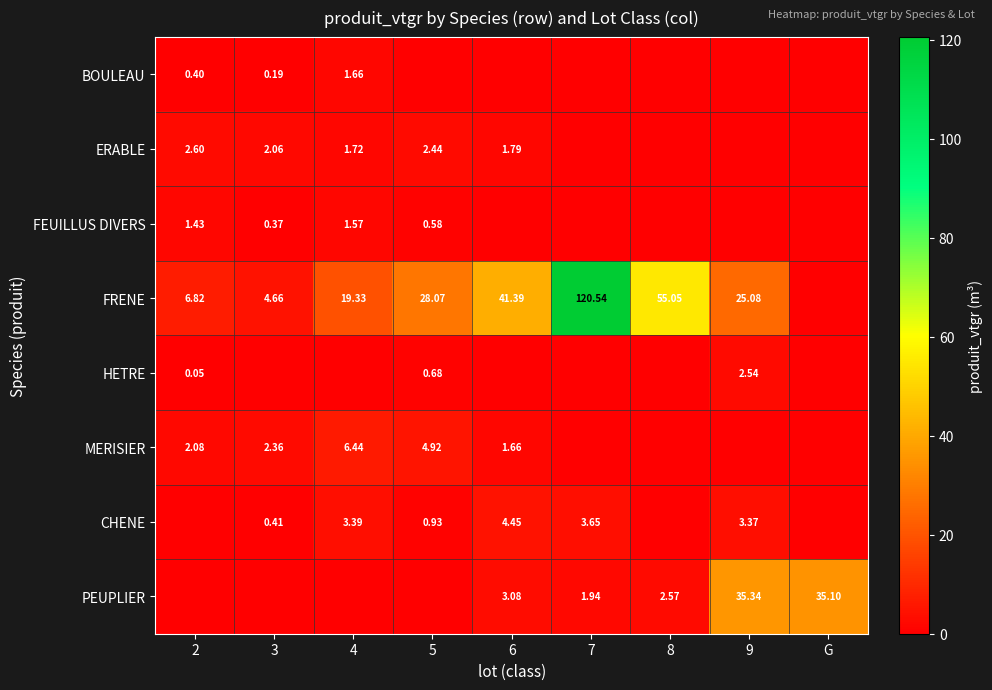

What is the sum of all CHENE values?

16.2